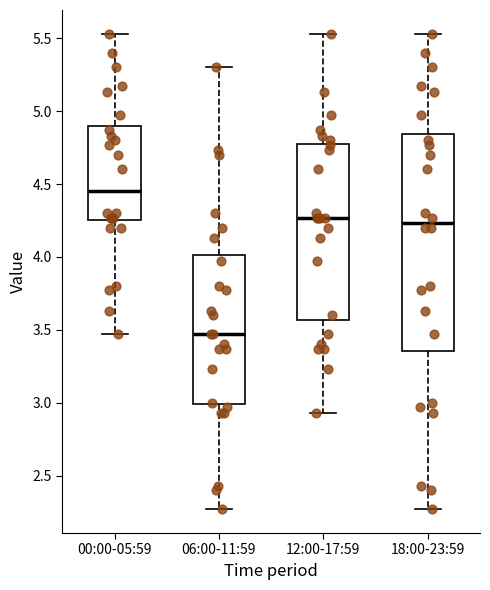

Where does the median line of the box for 12:00-17:59 sit on the y-axis? The values are not printed on the chart, so give them approximately, as read against the axis.

4.25